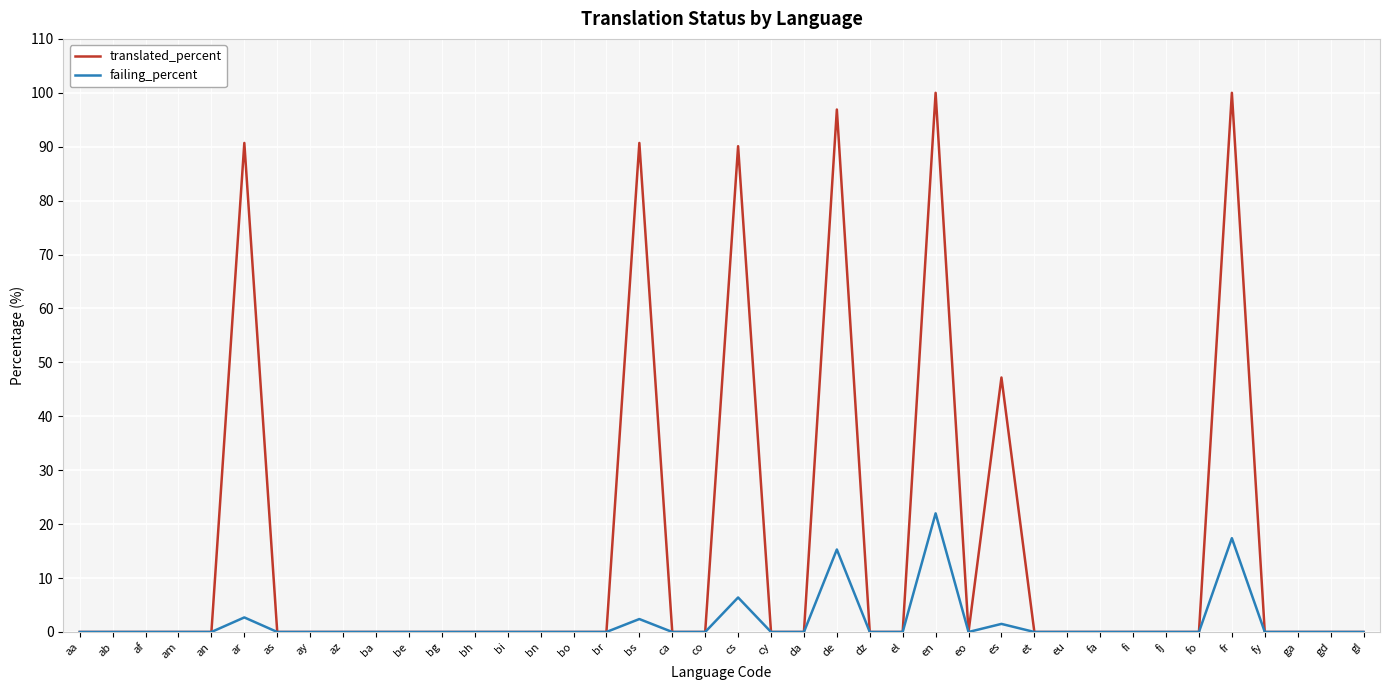

At how many categories does at least one series exceed 95?

3